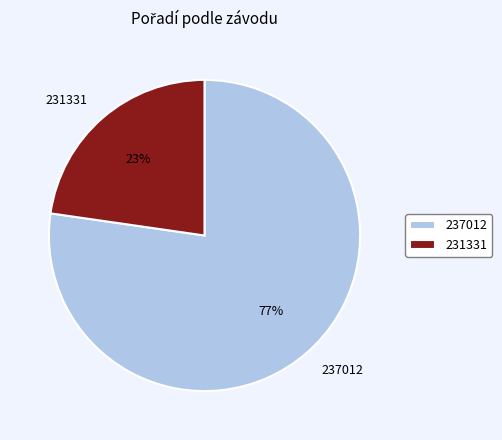

Is it true that 231331 is 31% of the pie?

False